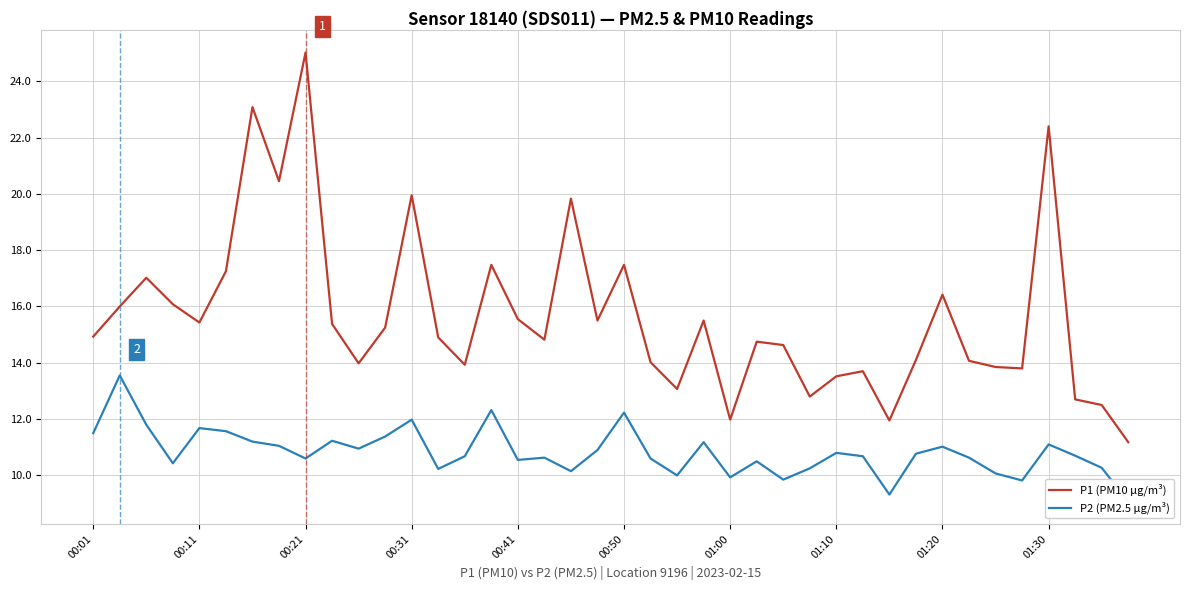

What is the average value of the P1 (PM10 µg/m³) series?

15.7